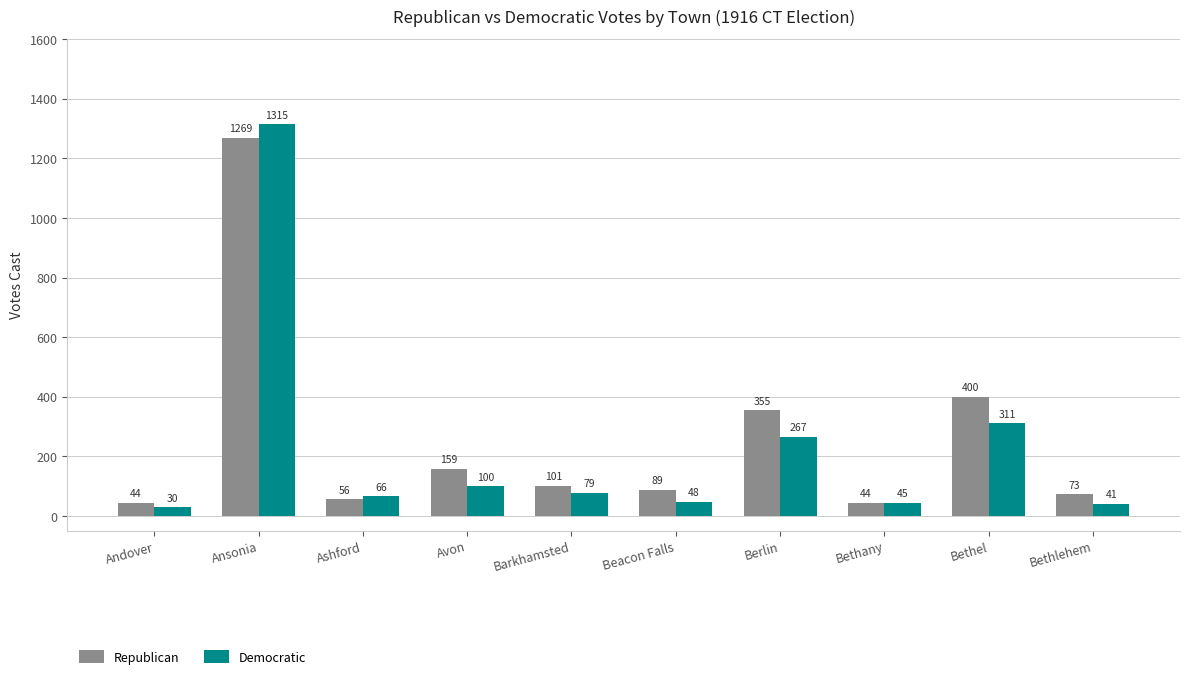

How many distinct data groups are displayed?

2